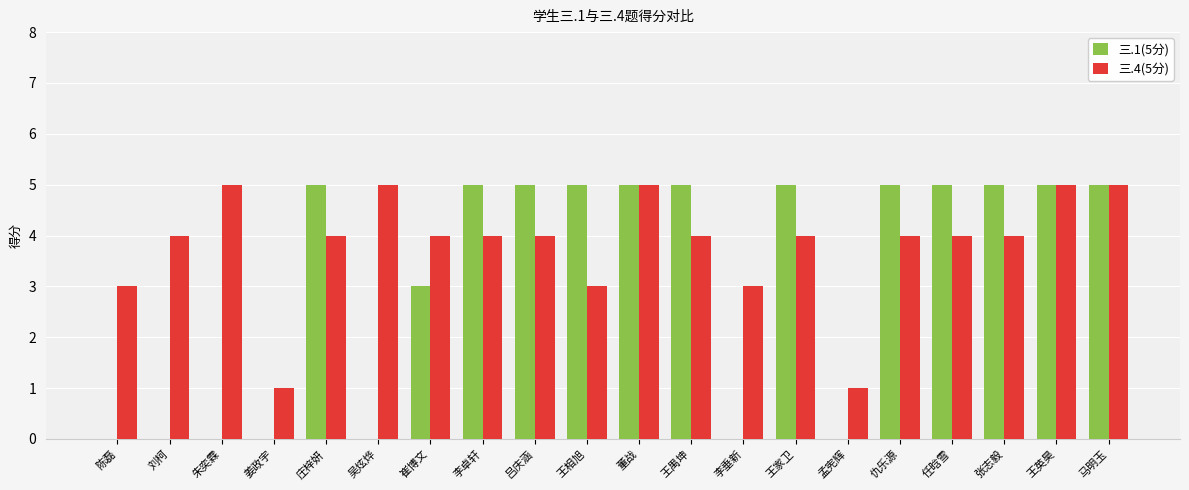

Which series has the largest range (max minus min)?

三.1(5分)